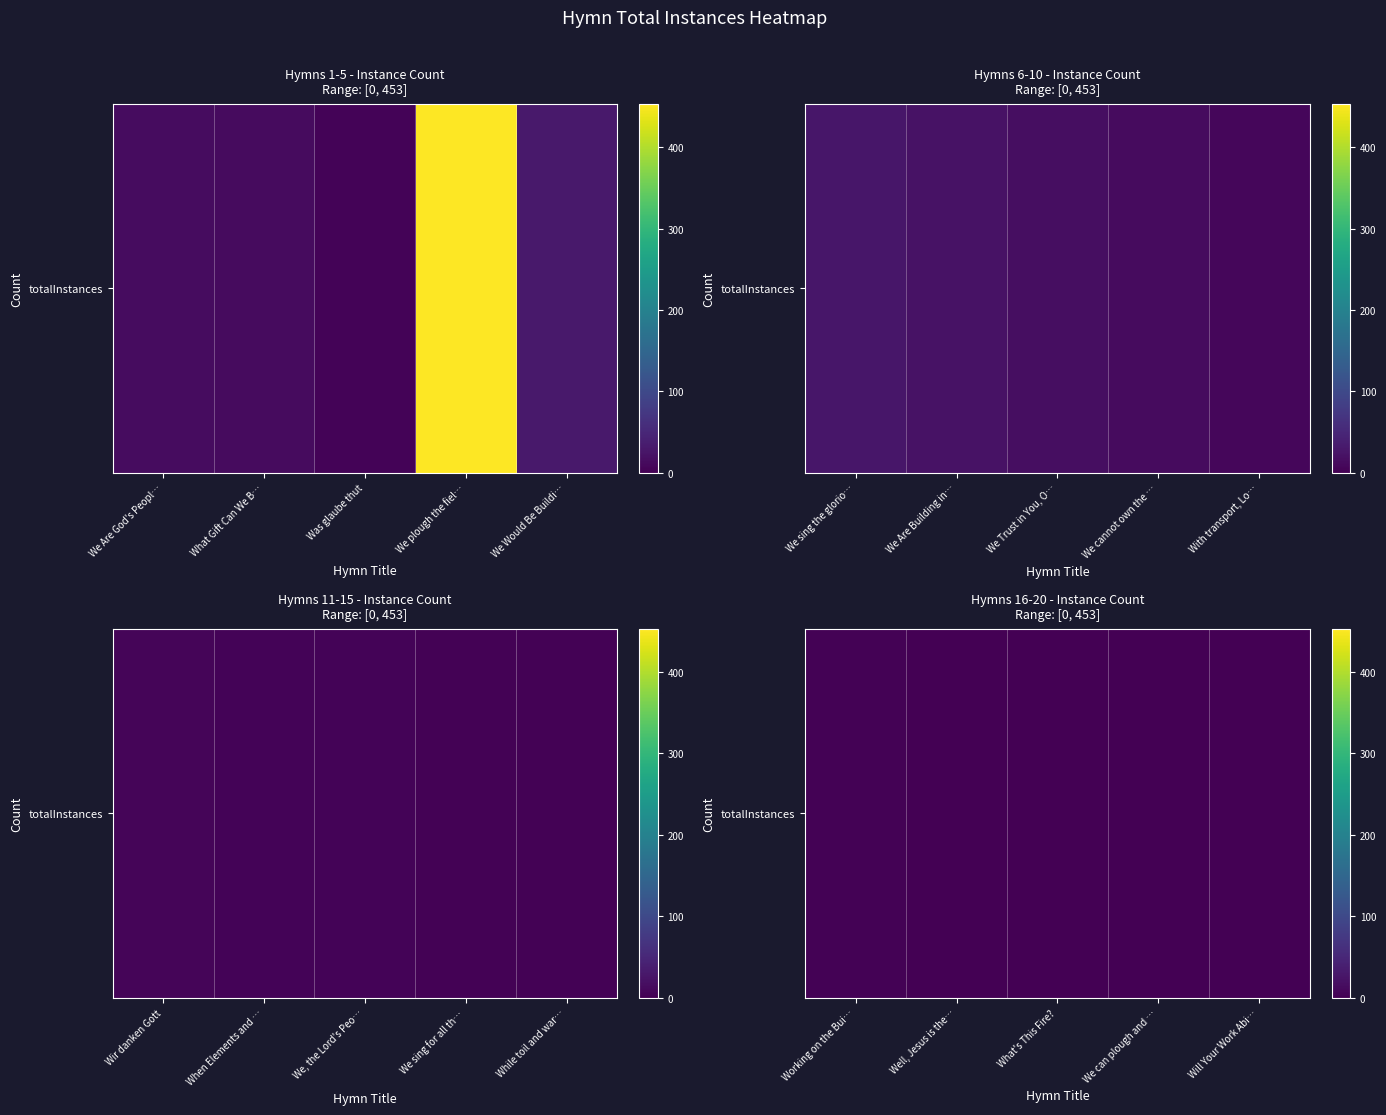

What value does the data have at Working on the Bui…?

2